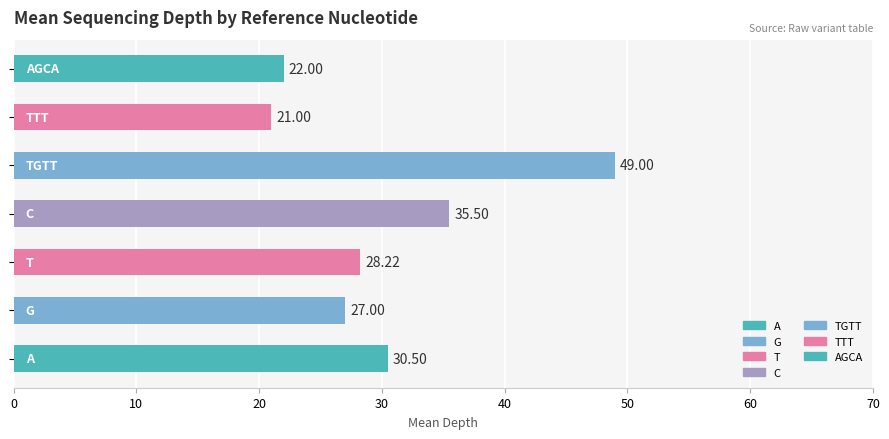

What is the sum of all values?

213.2